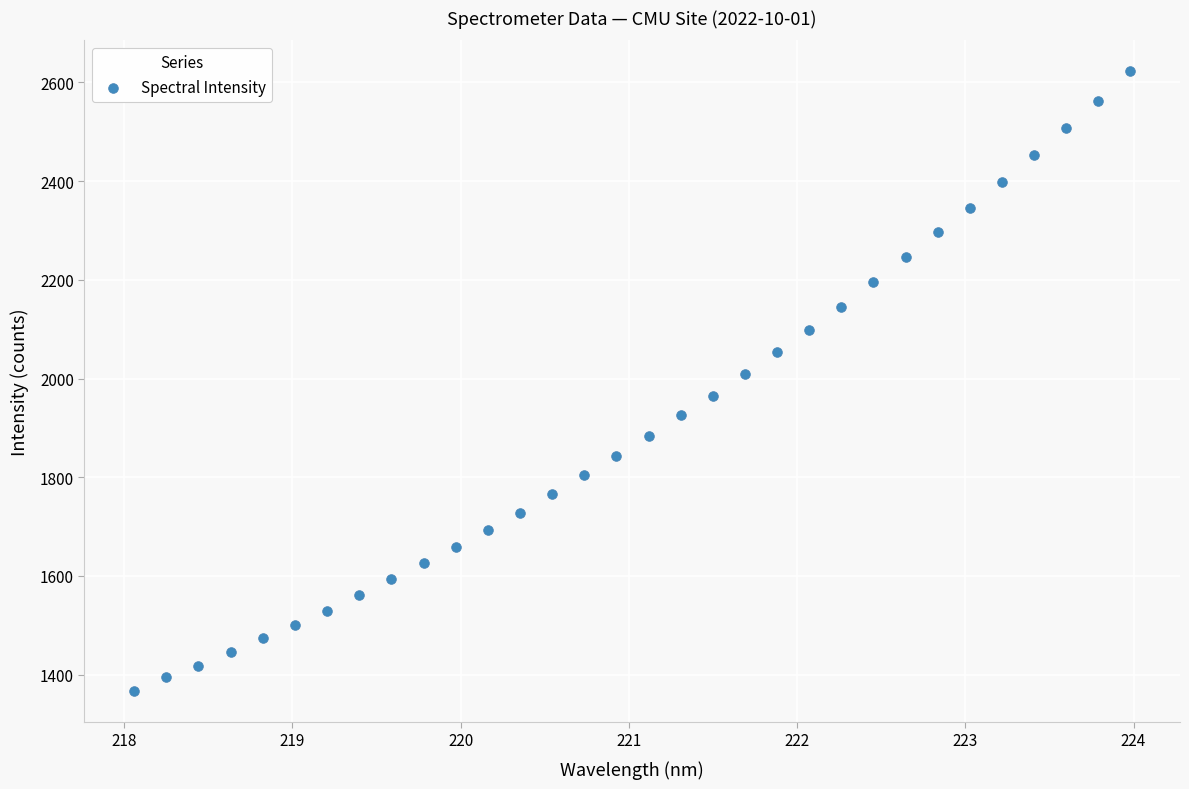

What Y value in the scatter plot is closest to 1994?

2008.7